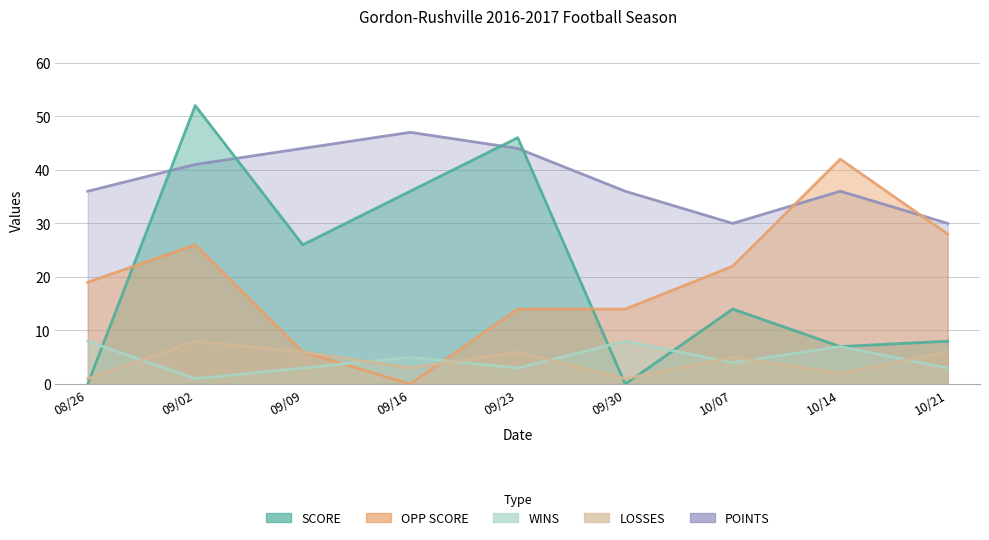

How many values in the WINS series exceed 4?

4